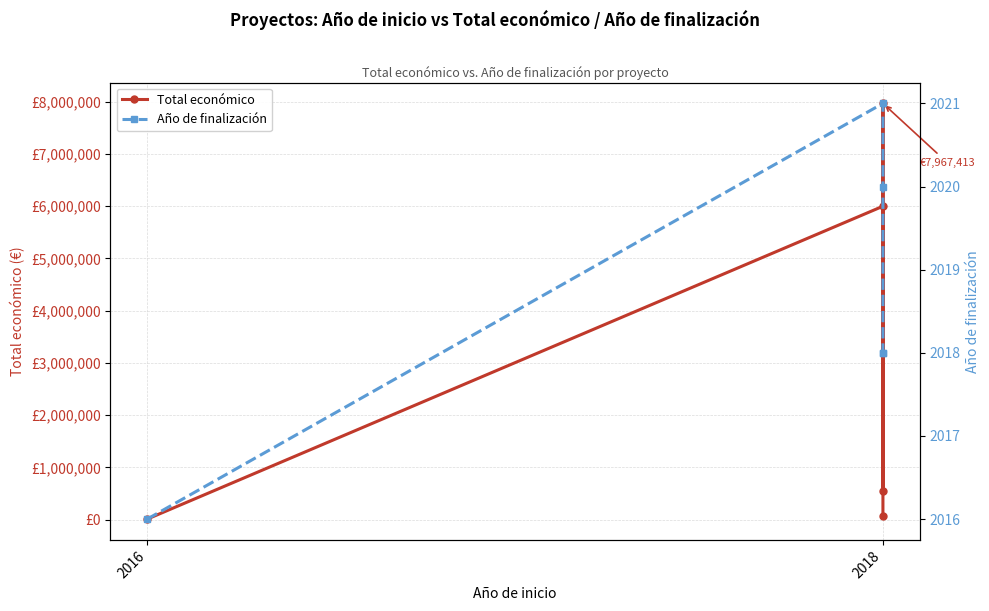

The Total económico series shows 2453 at 2016. True or false?

False